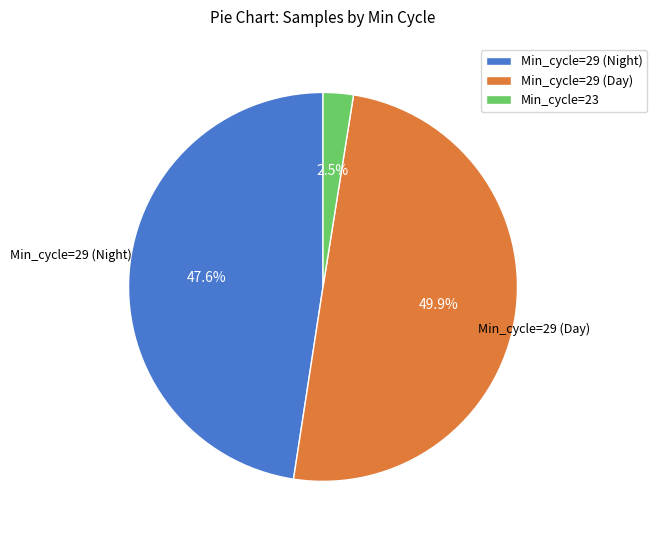

Between Min_cycle=23 and Min_cycle=29 (Day), which is larger?

Min_cycle=29 (Day)